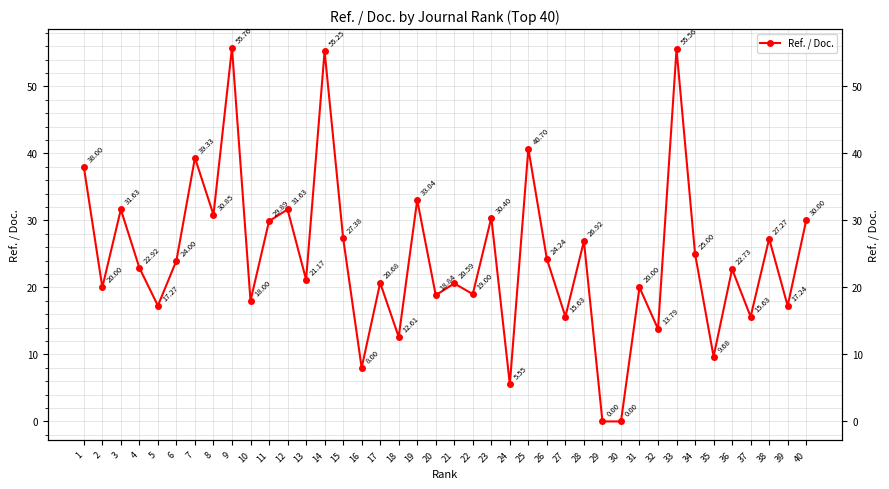

What is the change in value from 26 to 35?

-14.6